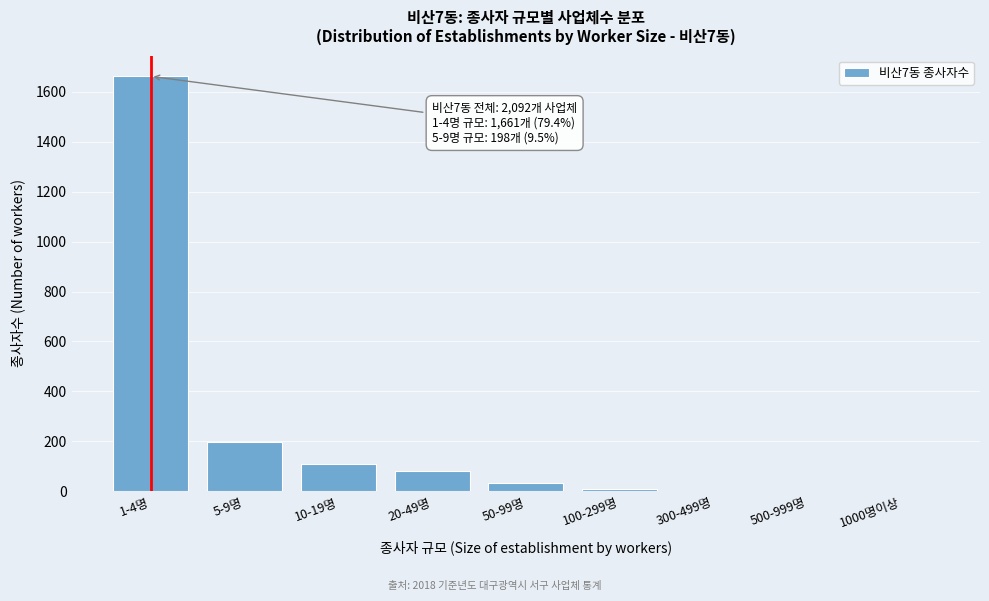

What is the sum of all values?

2092